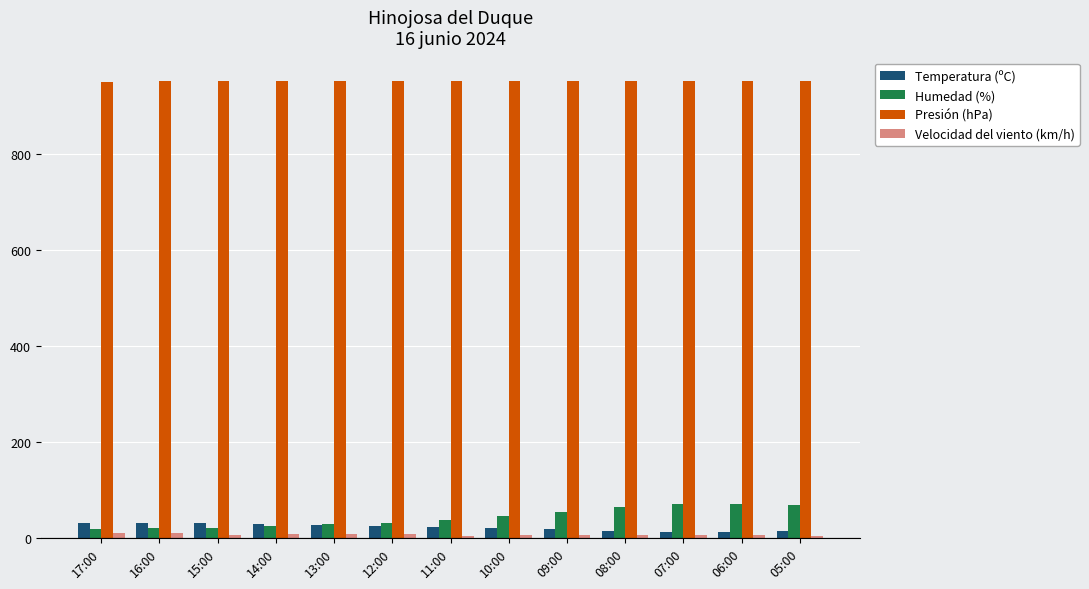

What is the sum of all Velocidad del viento (km/h) values?

86.0